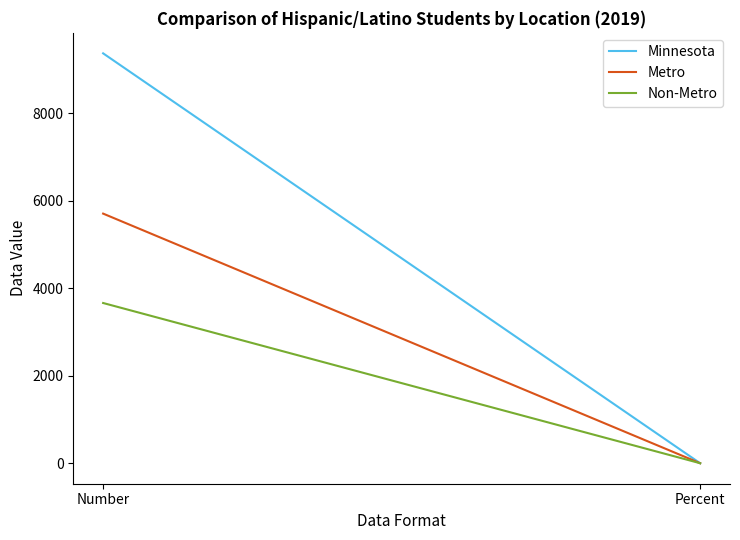

What is the difference between the maximum and minimum values in the Metro series?

5702.0